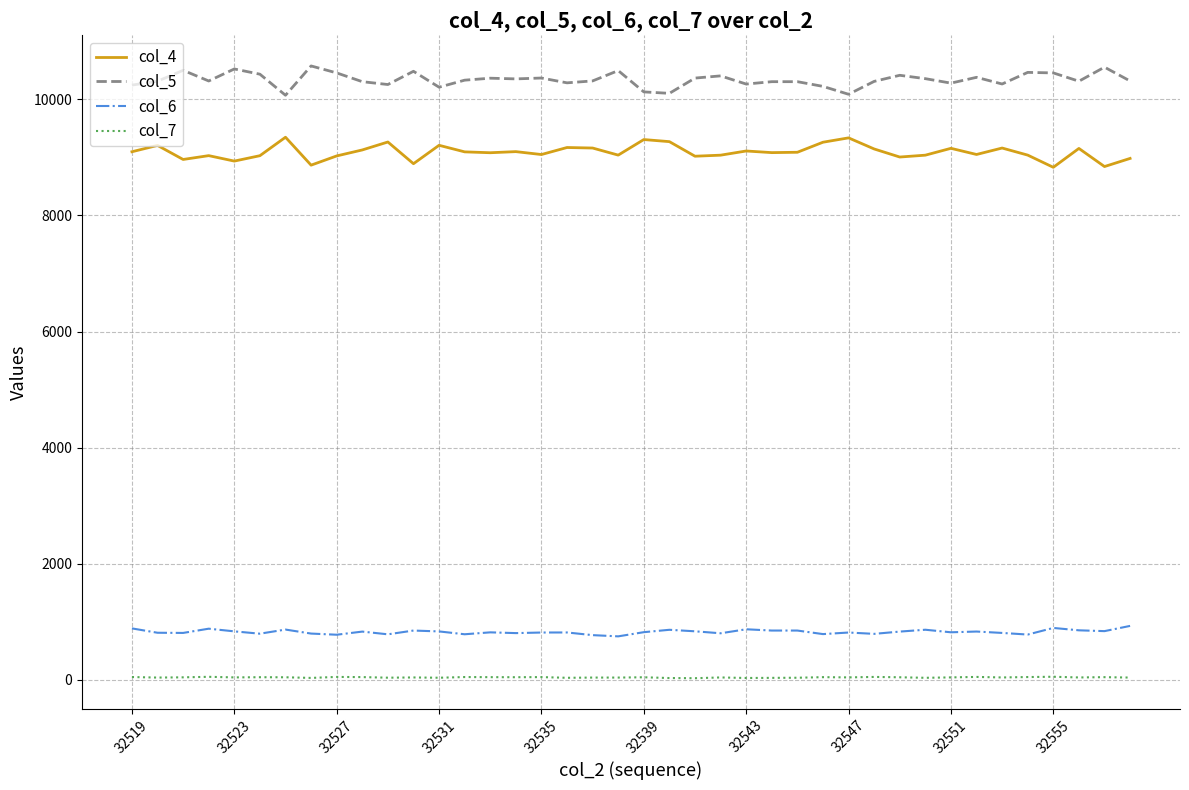

Which series has the largest total across all categories?

col_5